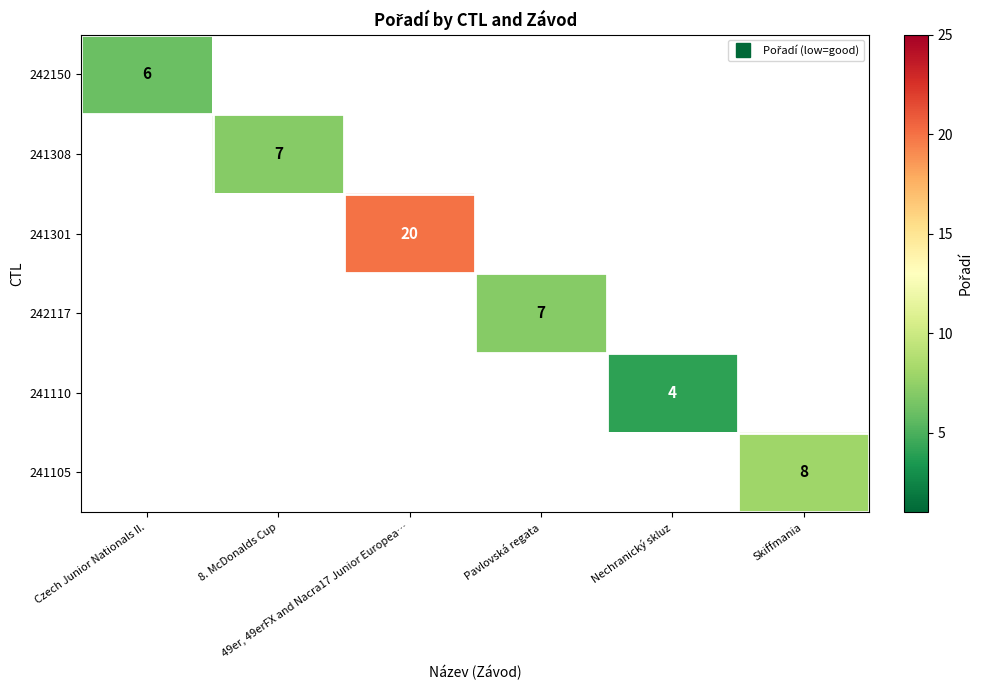

What is the lowest value of the 242150 series?

6.0